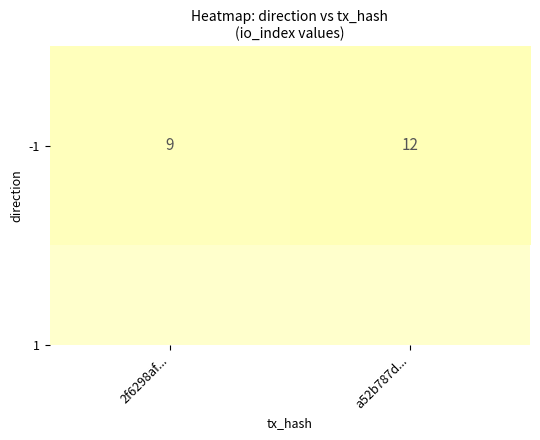

Reading left to right, list all the values displayed in this chart.

9	12